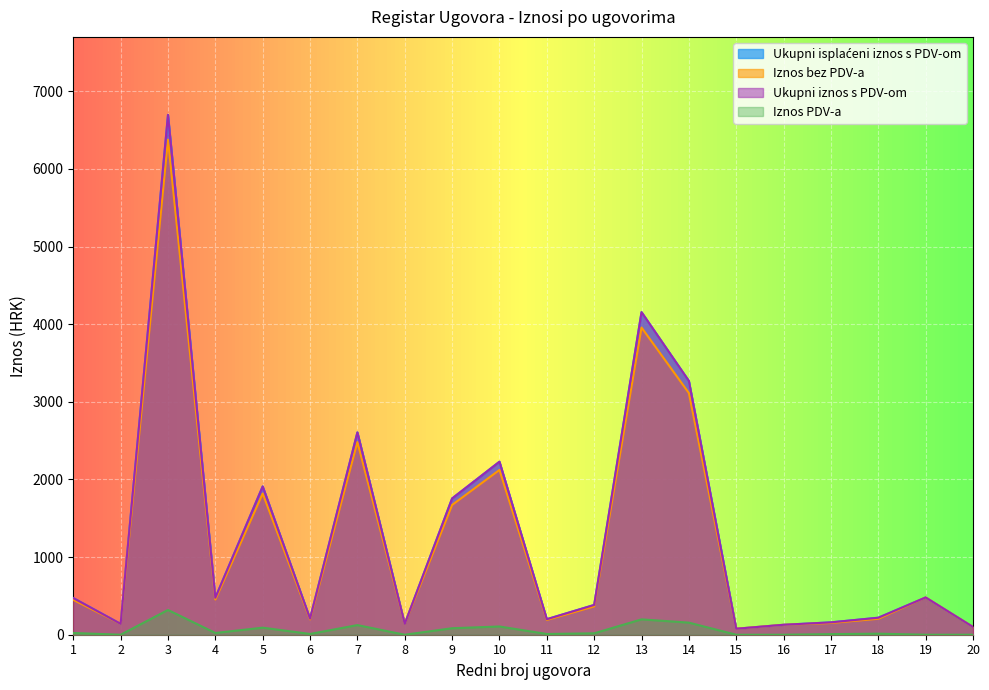

Which series has the largest total across all categories?

Ukupni isplaćeni iznos s PDV-om